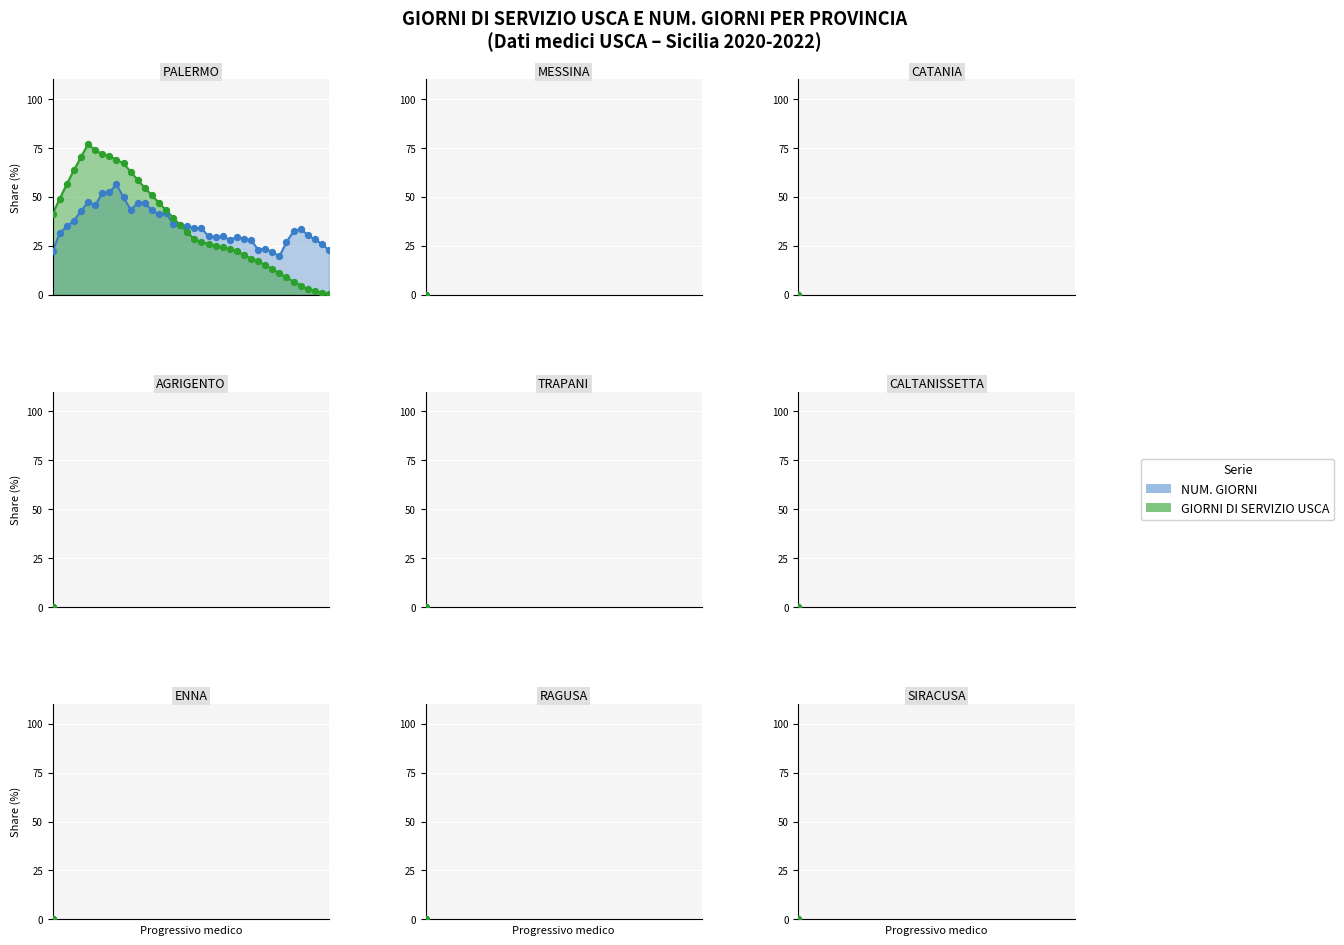

At which category is the sum across all series the highest?

9